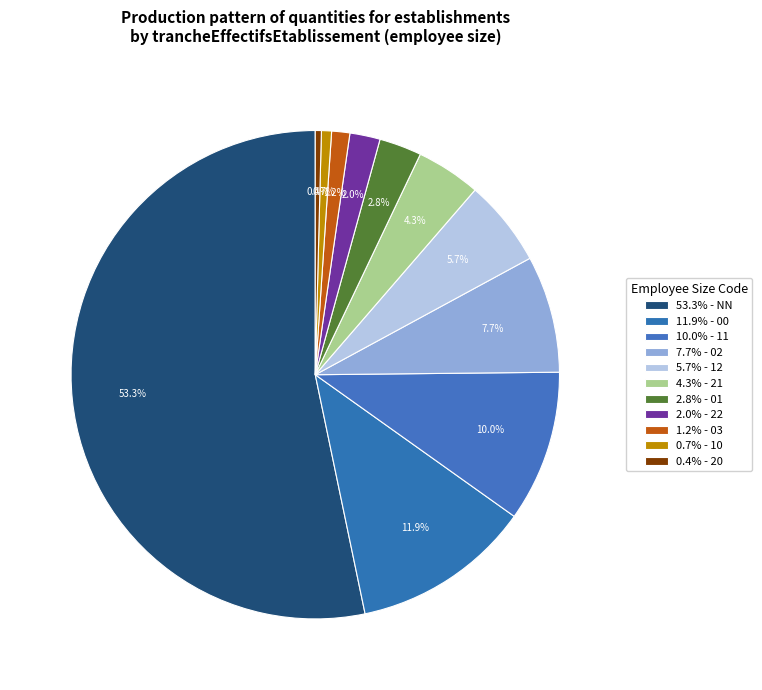

How many segments does this pie chart have?

11